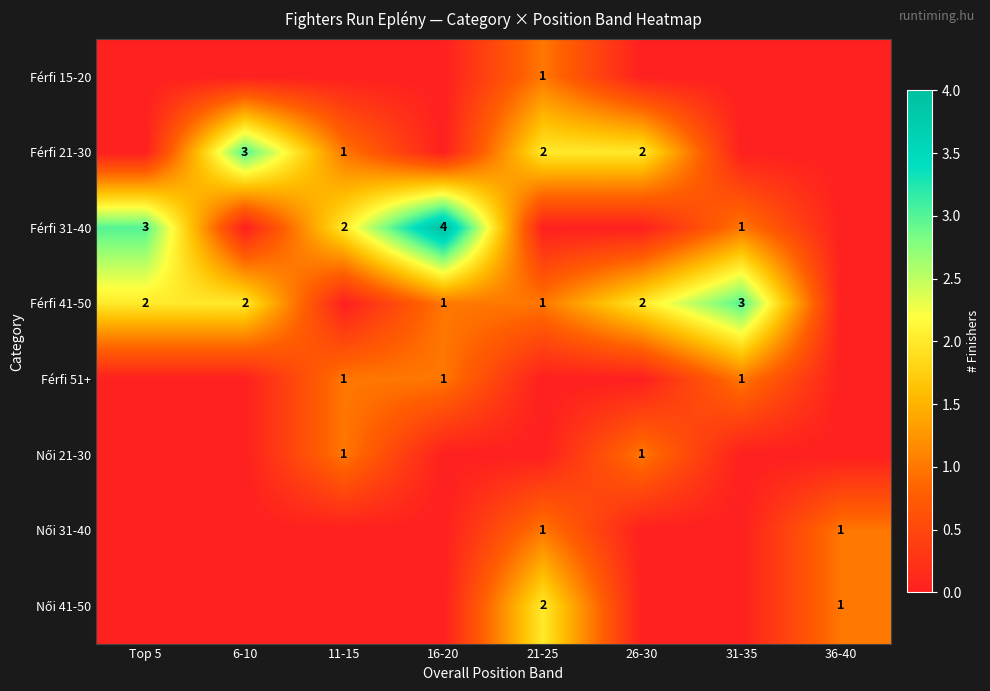

Count the Férfi 15-20 values in the range 0 to 1.

8